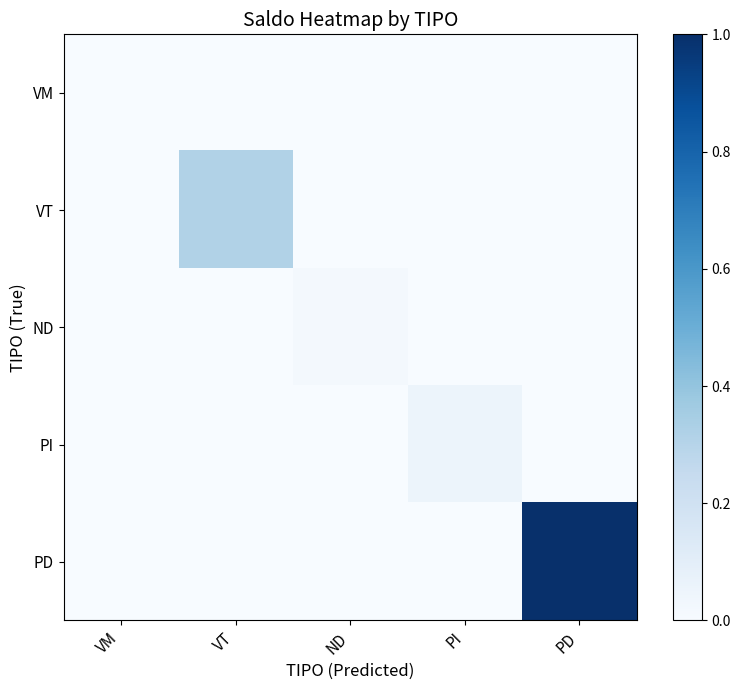

At which category is the sum across all series the highest?

PD